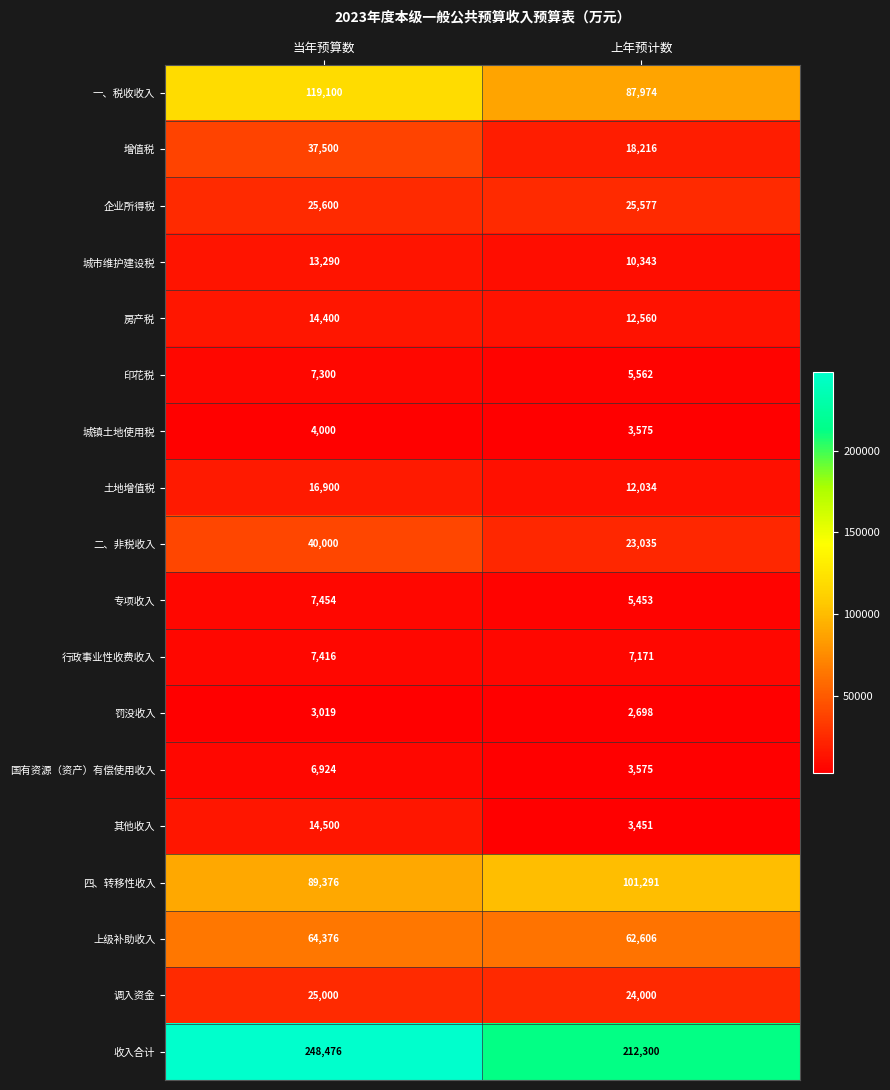

What is the sum of all 罚没收入 values?

5717